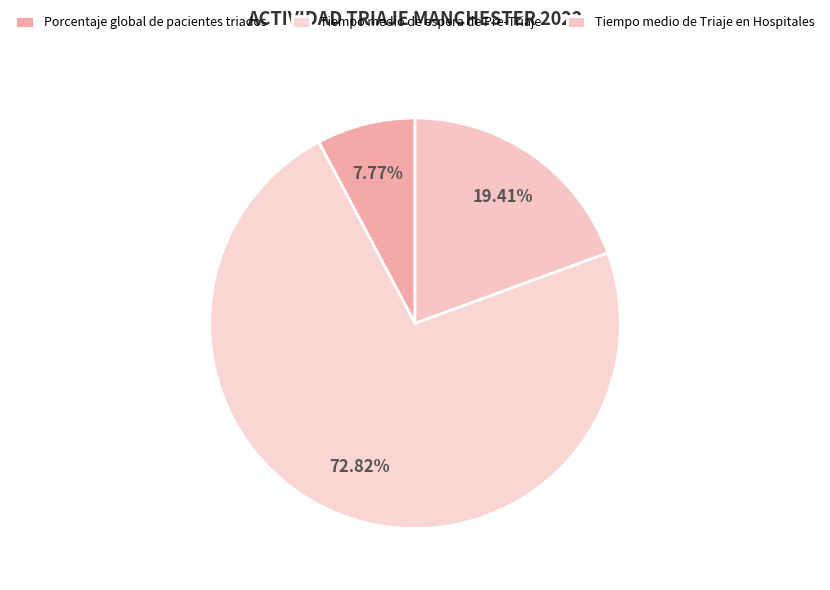

Count the number of slices in the pie.

3